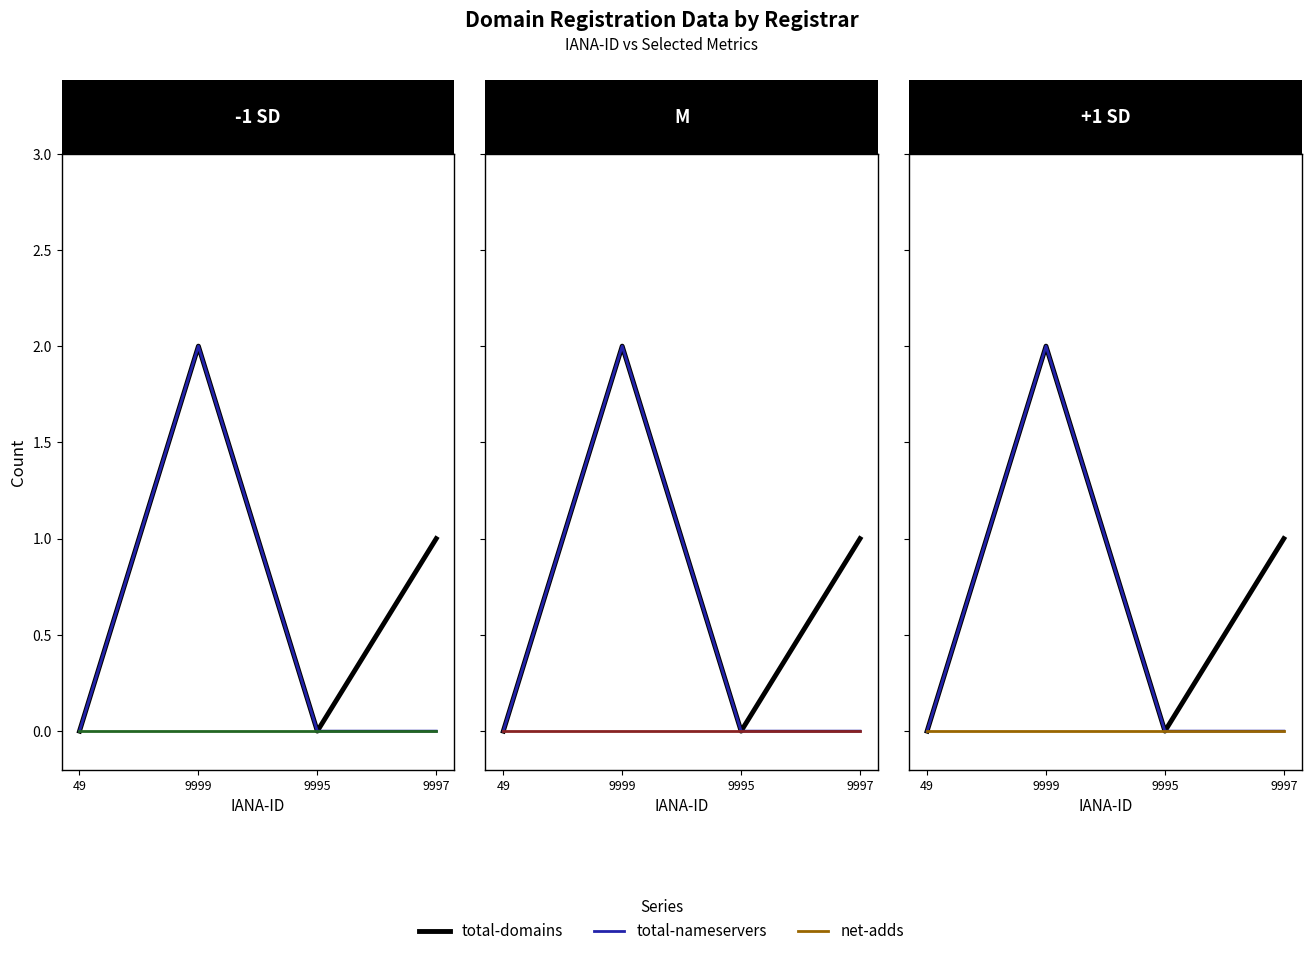

Reading right to left, extract all data points from this chart.

total-domains: 9997=1	9995=0	9999=2	49=0
total-nameservers: 9997=0	9995=0	9999=2	49=0
net-adds-1-yr: 9997=0	9995=0	9999=0	49=0
net-adds-2-yr: 9997=0	9995=0	9999=0	49=0
net-adds: 9997=0	9995=0	9999=0	49=0